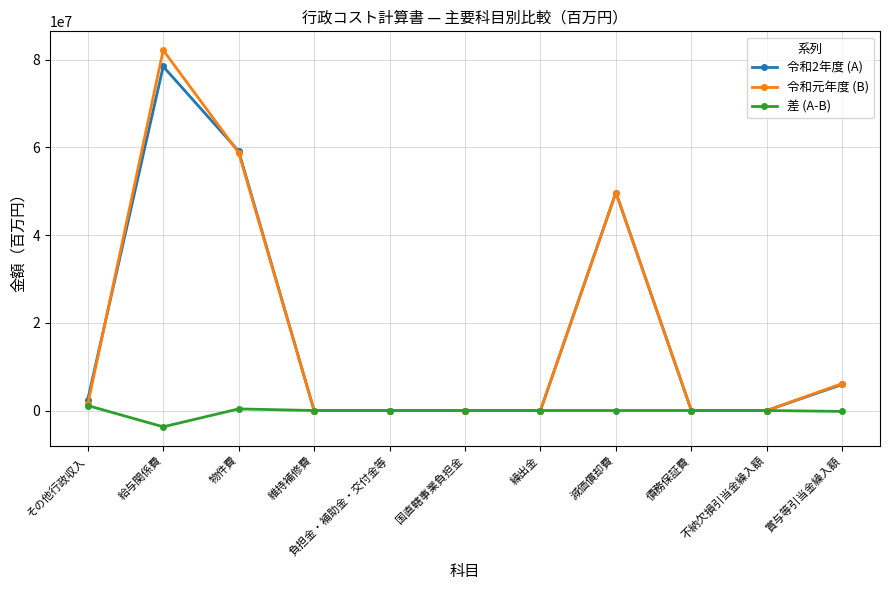

How many data points in 令和元年度 (B) are less than 960?

5